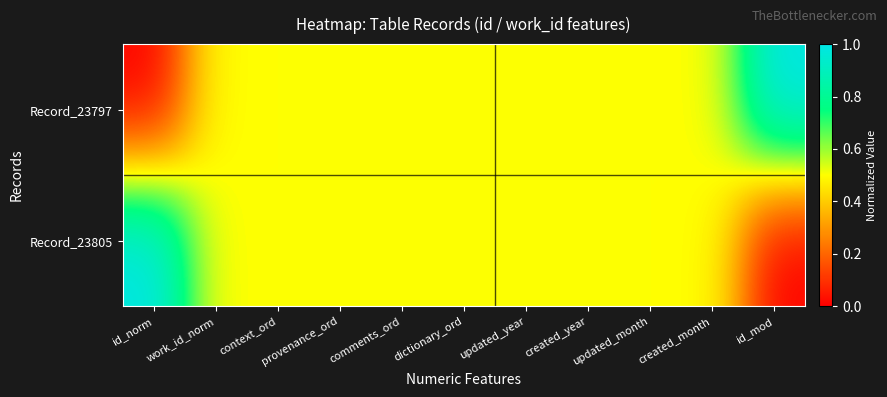

List the series in order of their peak value, lowest first.

Record_23797, Record_23805